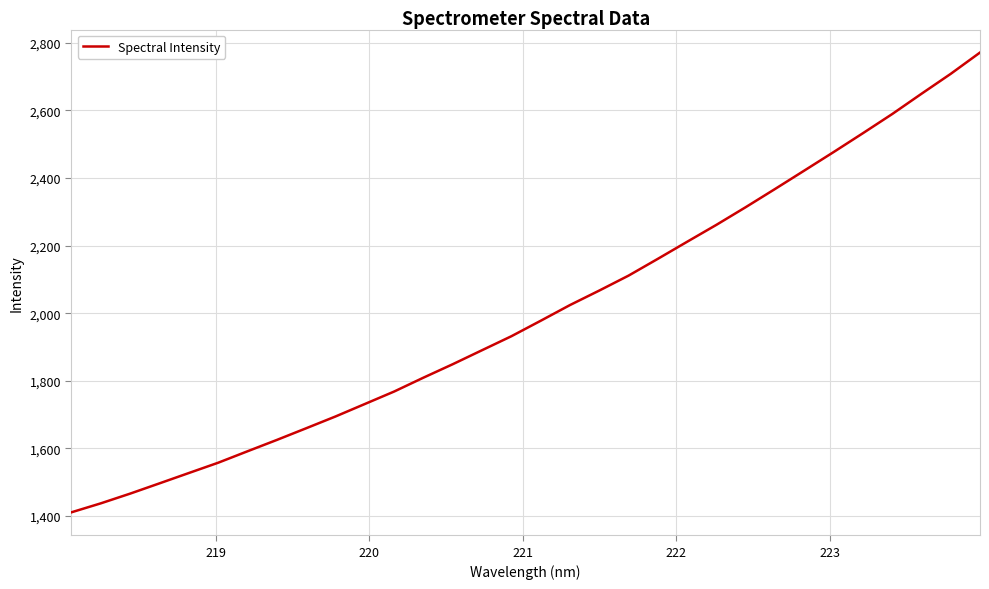

Reading left to right, what are all the values shown in this chart?

1411.2	1437.7	1466.4	1496.8	1527.3	1557.8	1591.7	1625.2	1659.8	1694.6	1731.5	1768.4	1809.5	1849.3	1890.8	1932.1	1977.8	2024.3	2067.2	2111.4	2161.2	2211.7	2261.8	2314.0	2367.8	2422.2	2477.0	2532.8	2589.4	2649.4	2708.4	2771.4